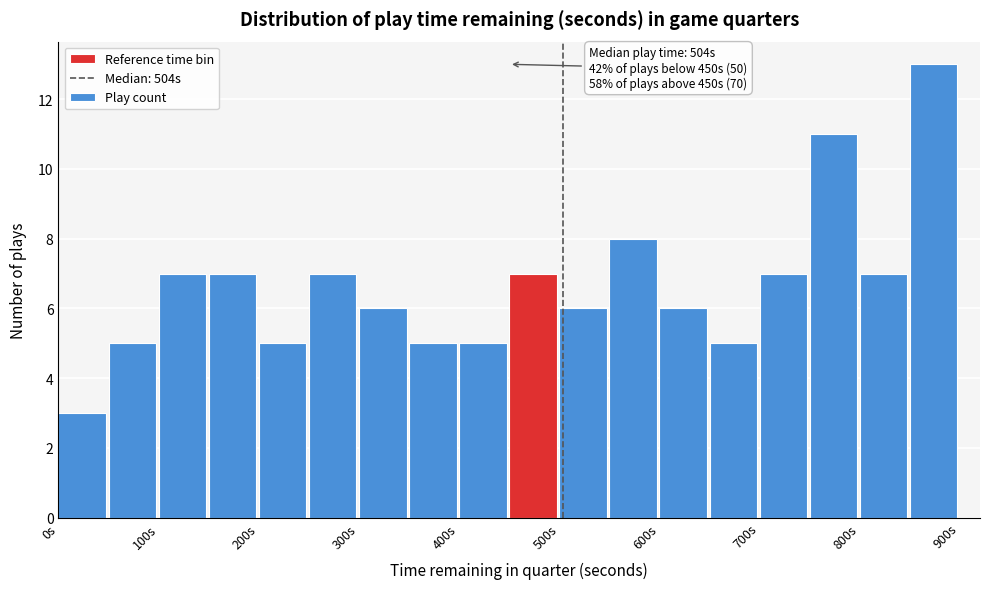

Over which range of the x-axis is the bar tallest?

850 to 900